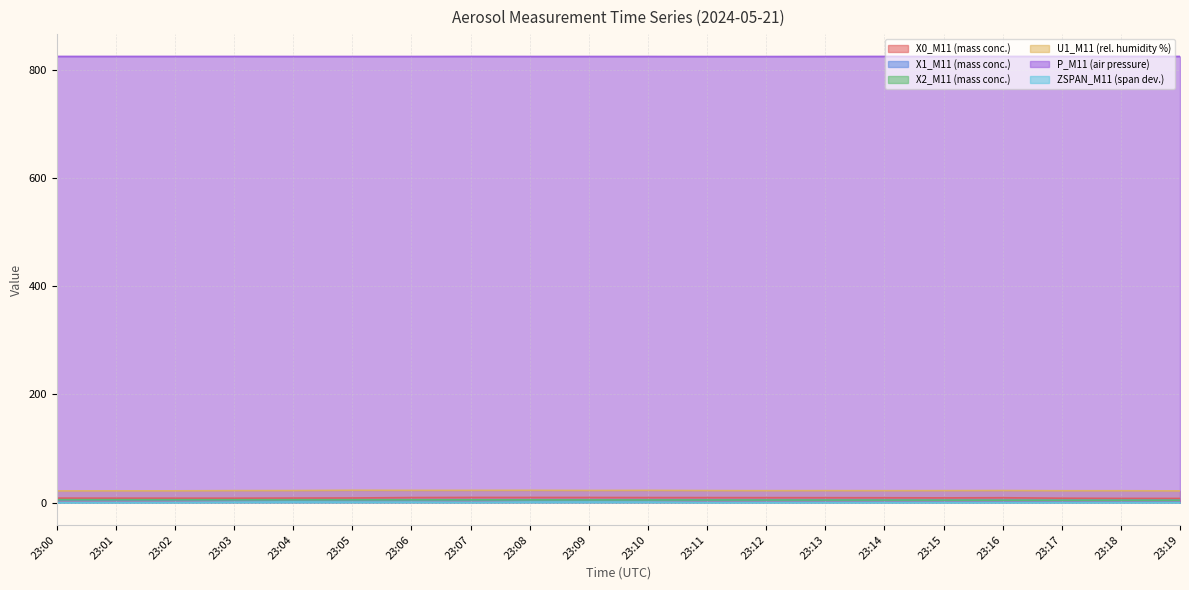

Which series changed the most between 23:13 and 23:14?

X0_M11 (mass conc.)